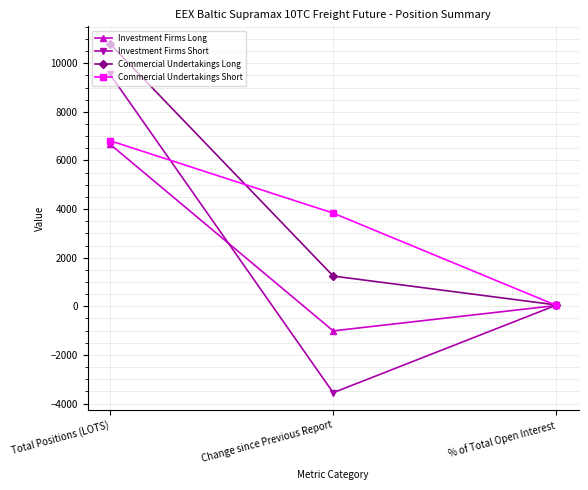

What is the difference between the maximum and minimum values in the Investment Firms Short series?

13103.2